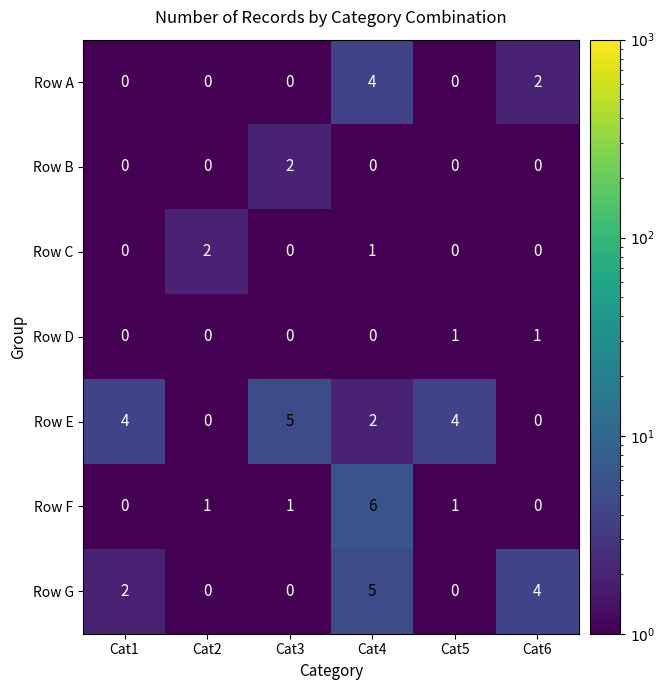

What is the difference between the maximum and minimum values in the Row A series?

4